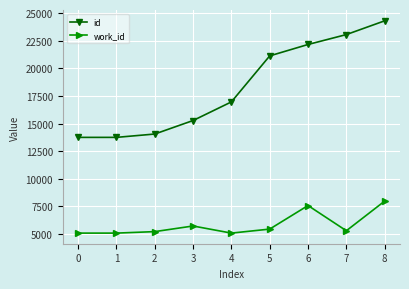

What is the difference between the maximum and minimum values in the work_id series?

2896